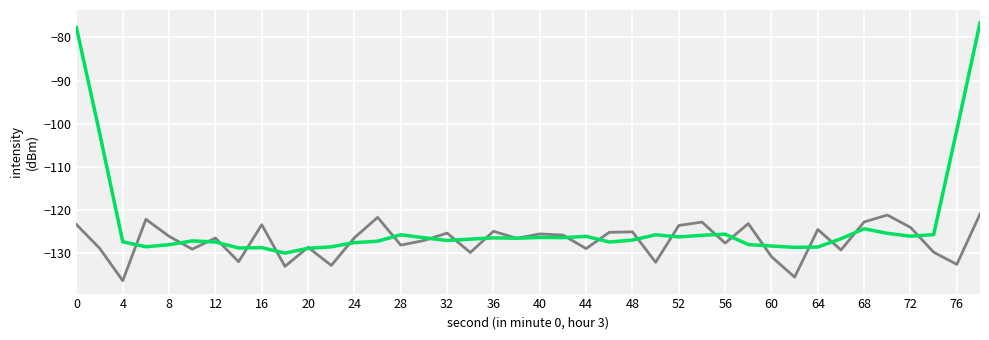

What is the minimum value shown in the chart?

-136.3